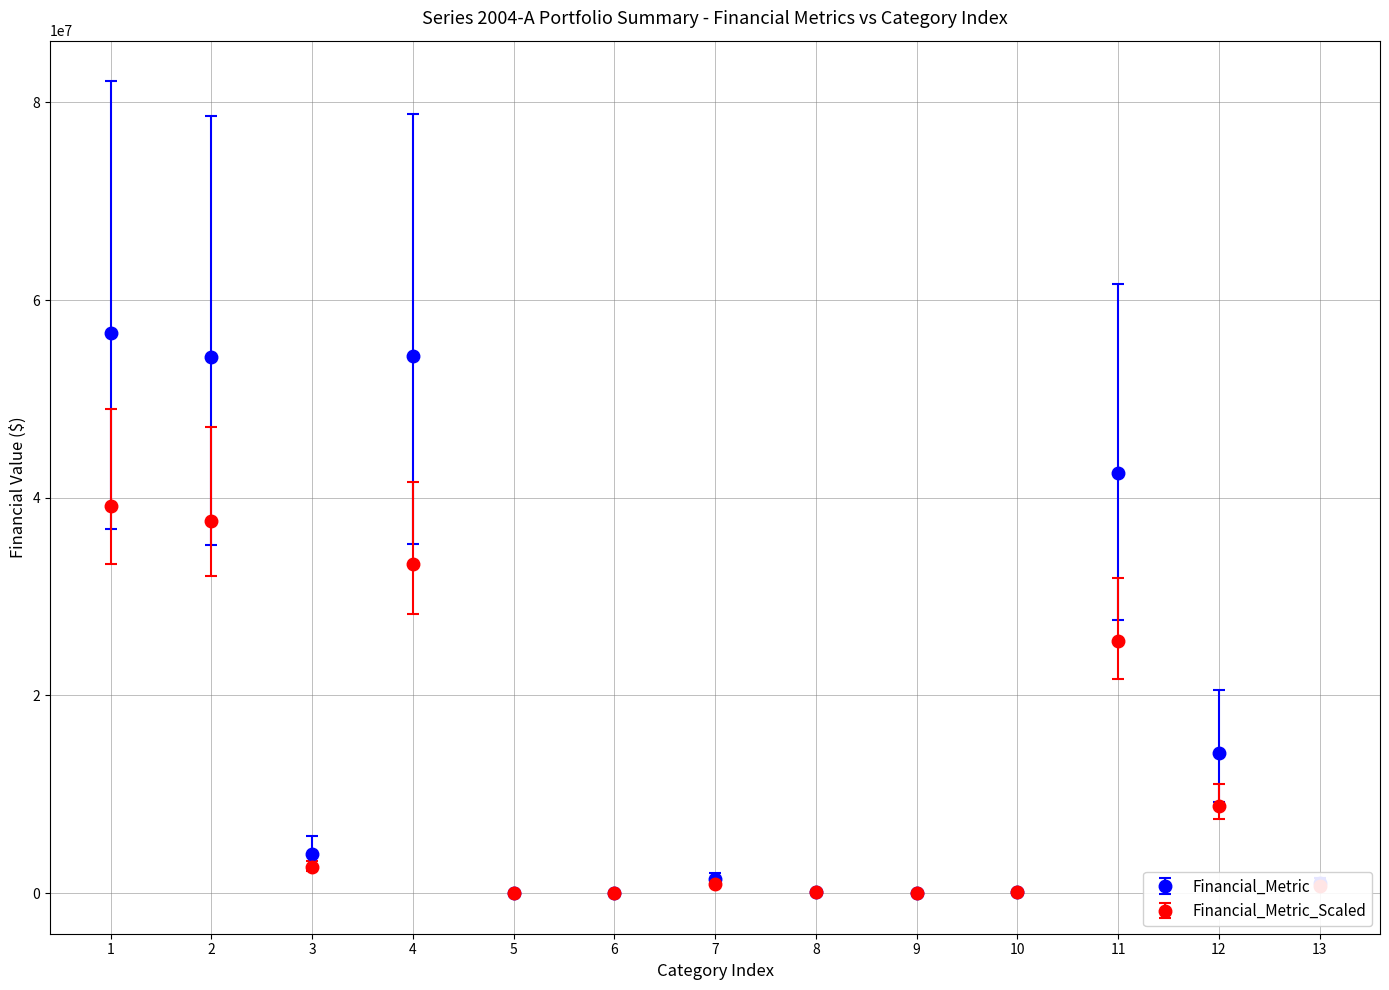

Which series has the largest range (max minus min)?

Financial_Metric